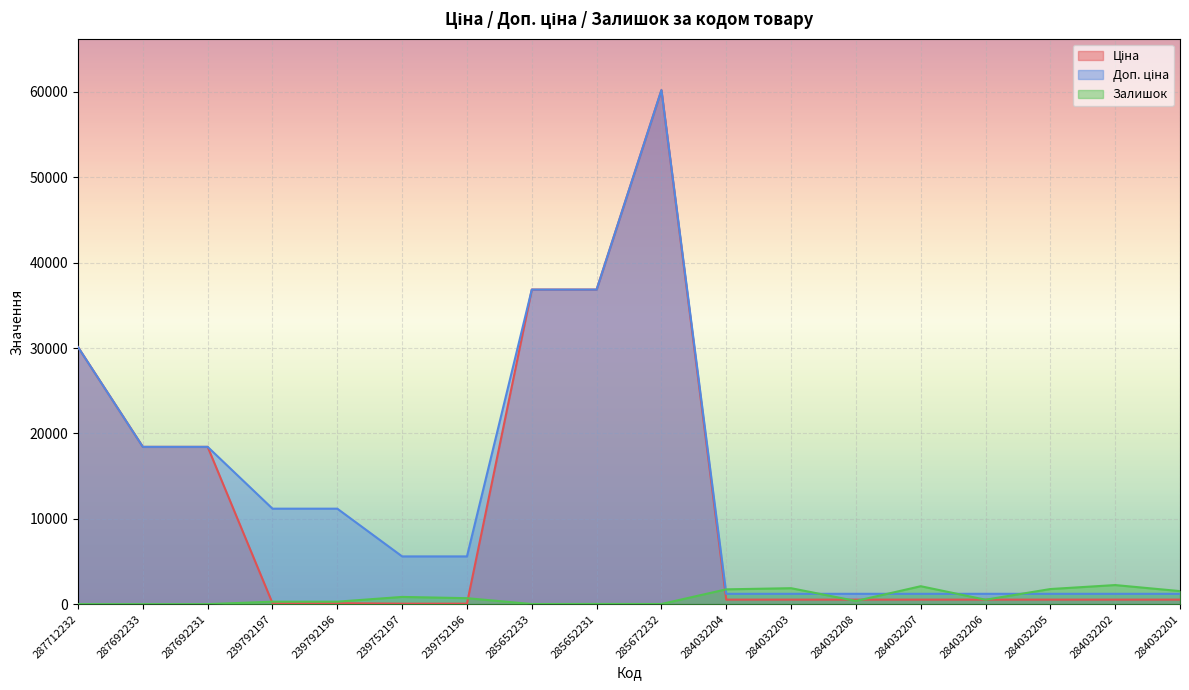

How many lines are shown in the chart?

3